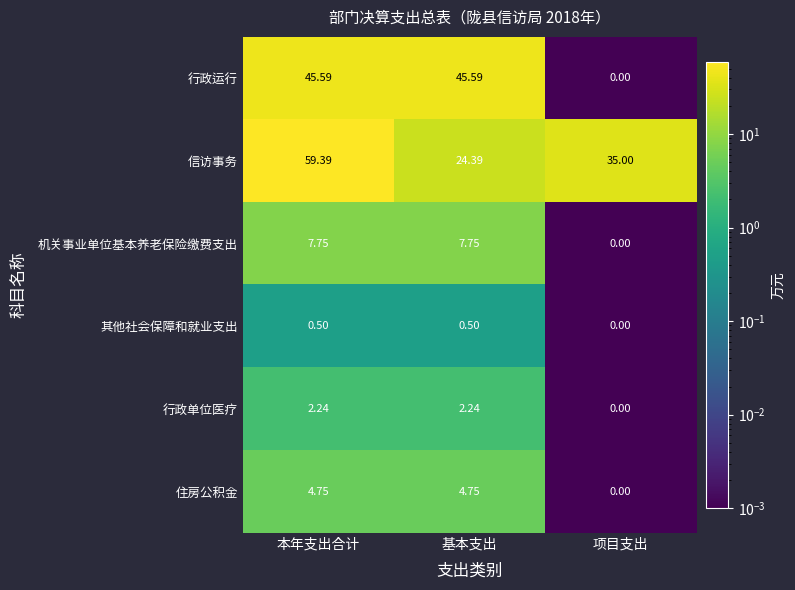

Which category has the highest value across all series?

本年支出合计